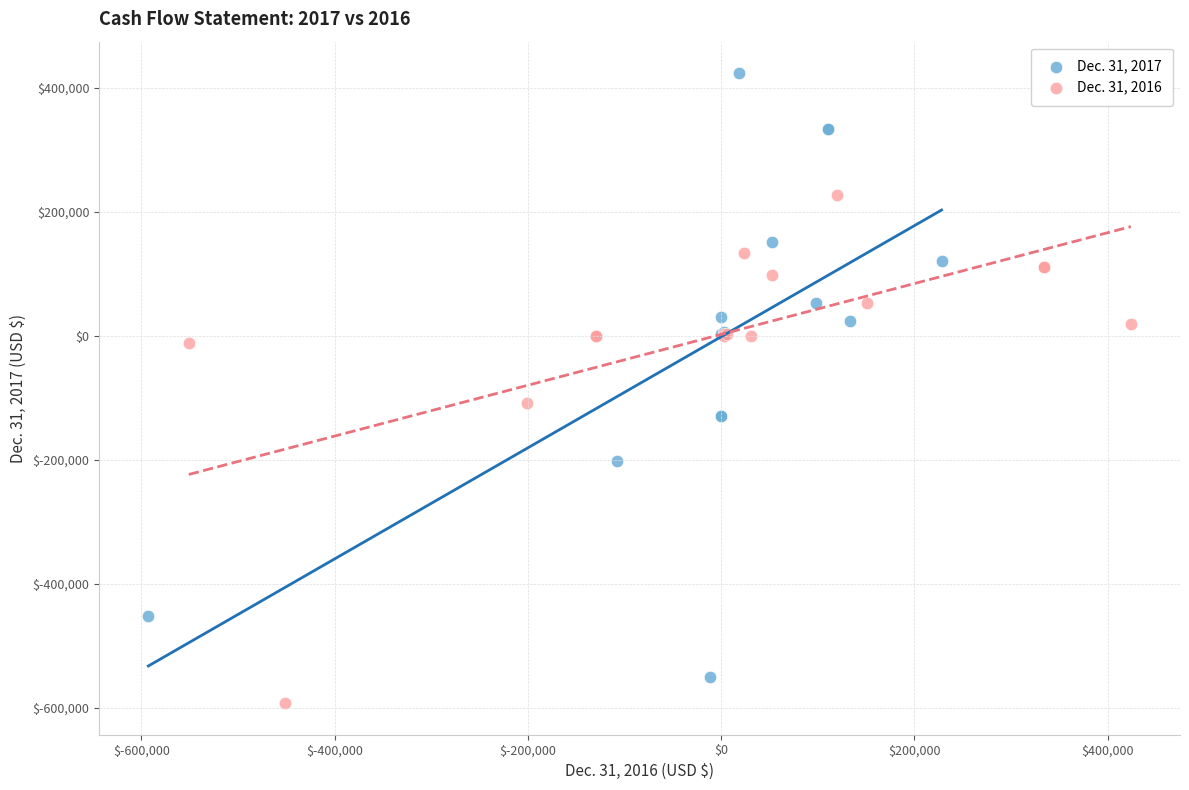

Which series has the largest Y range (max minus min)?

Dec. 31, 2017